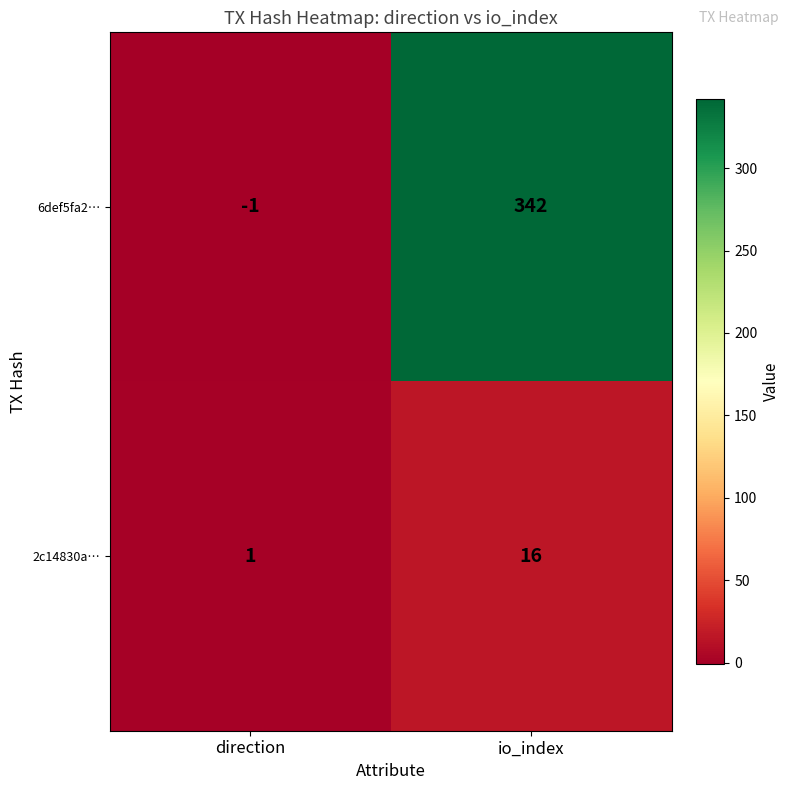

Which series has the largest range (max minus min)?

6def5fa2…